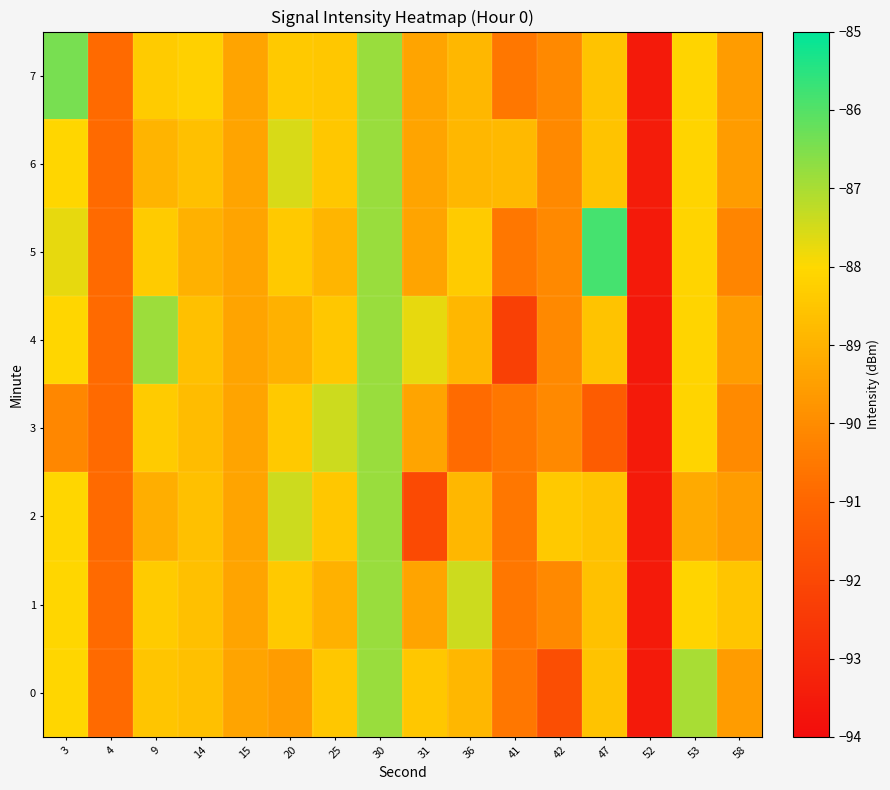

Between 9 and 14, which series saw the biggest shift?

4